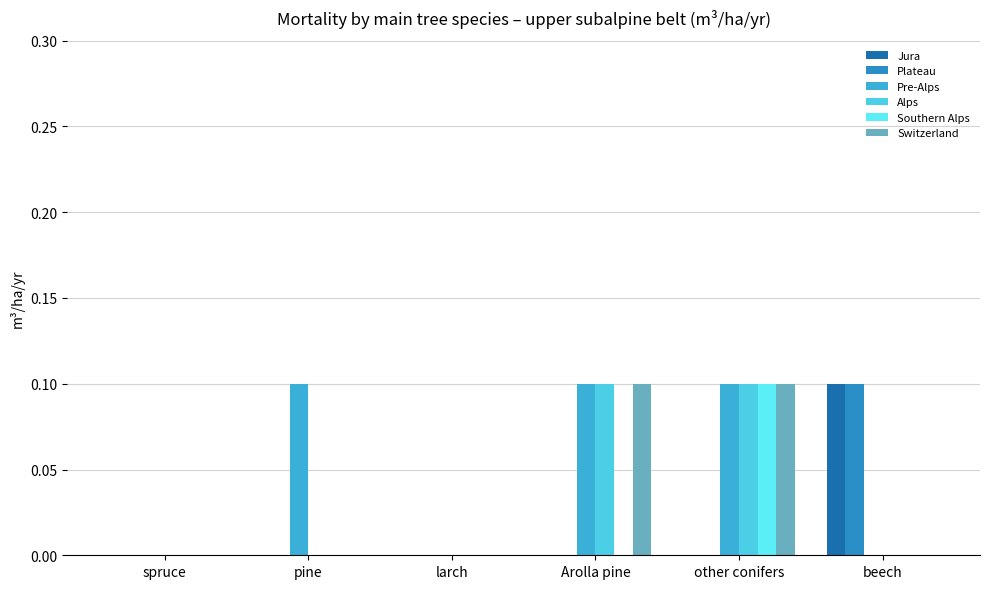

The value of Switzerland at Arolla pine is 0.1. True or false?

True